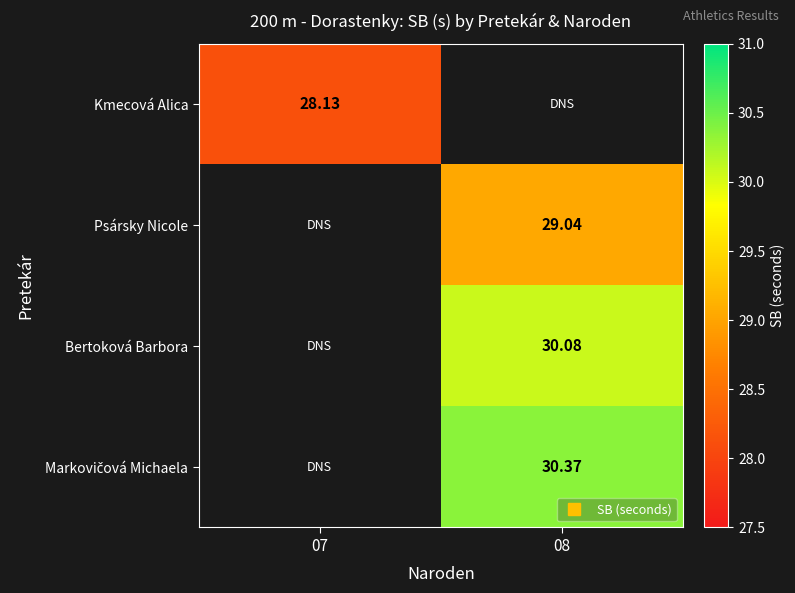

At which label does Kmecová Alica reach its peak?

07